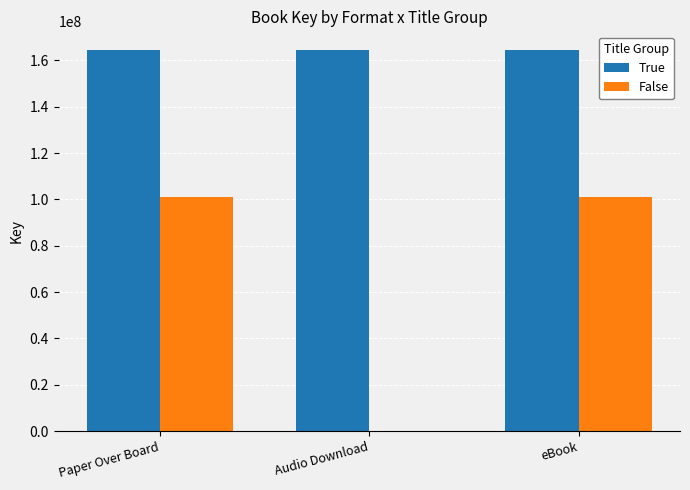

Is it true that True equals 164293313 at eBook?

True